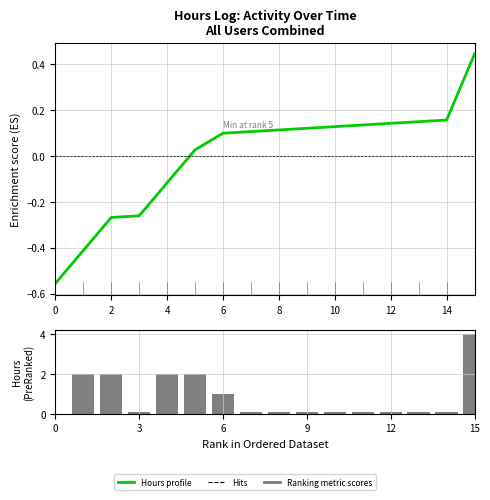

What is the difference between the maximum and minimum values in the Hours profile series?

1.0